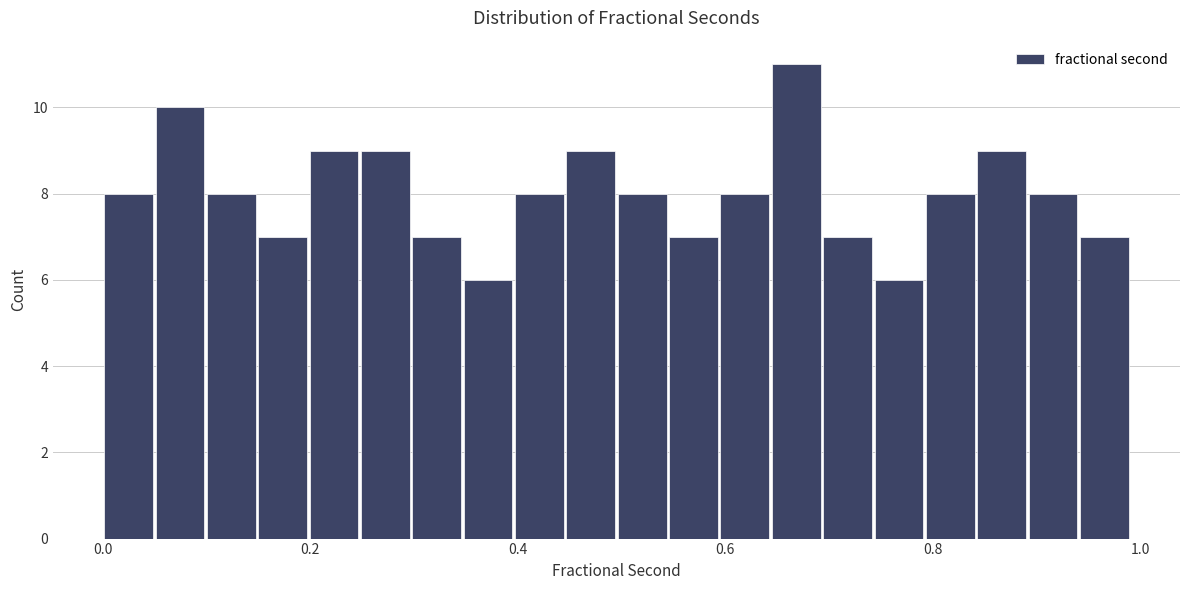

Read against the x-axis, roughly where is the centre of the tallest bar?

0.66